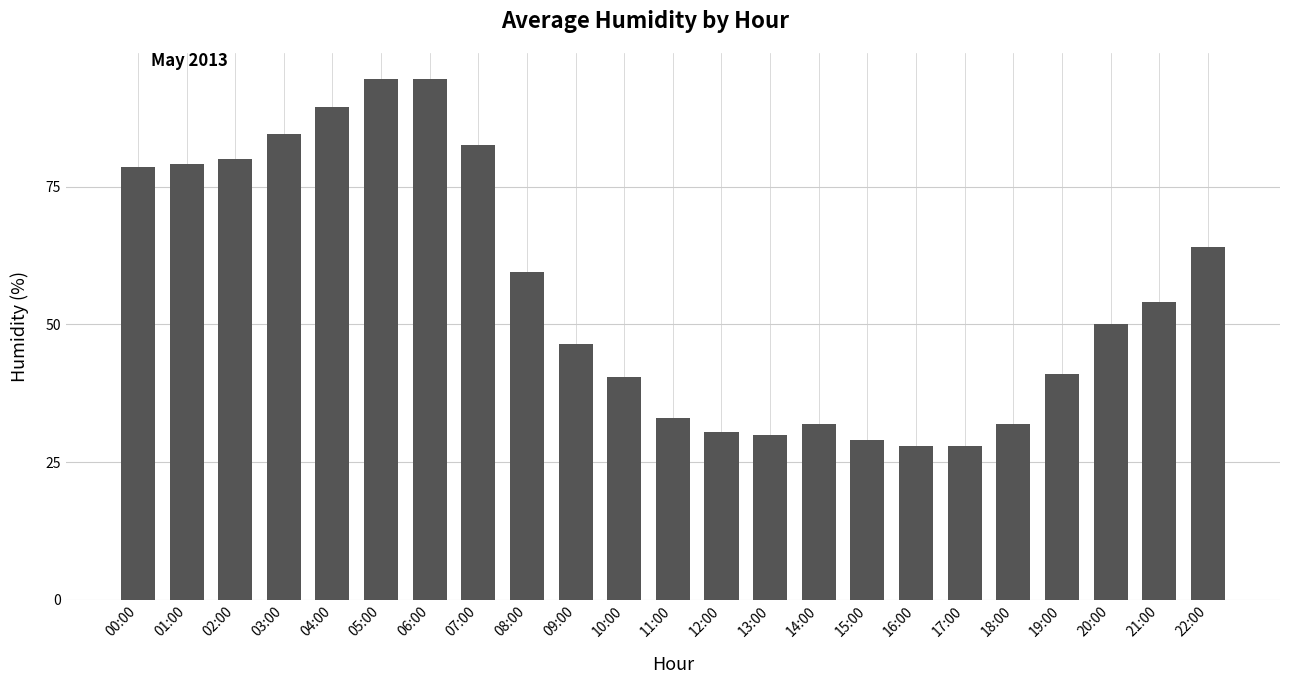

Reading right to left, what are all the values shown in this chart?

22:00=64.0	21:00=54.0	20:00=50.0	19:00=41.0	18:00=32.0	17:00=28.0	16:00=28.0	15:00=29.0	14:00=32.0	13:00=30.0	12:00=30.5	11:00=33.0	10:00=40.5	09:00=46.5	08:00=59.5	07:00=82.5	06:00=94.5	05:00=94.5	04:00=89.5	03:00=84.5	02:00=80.0	01:00=79.0	00:00=78.5